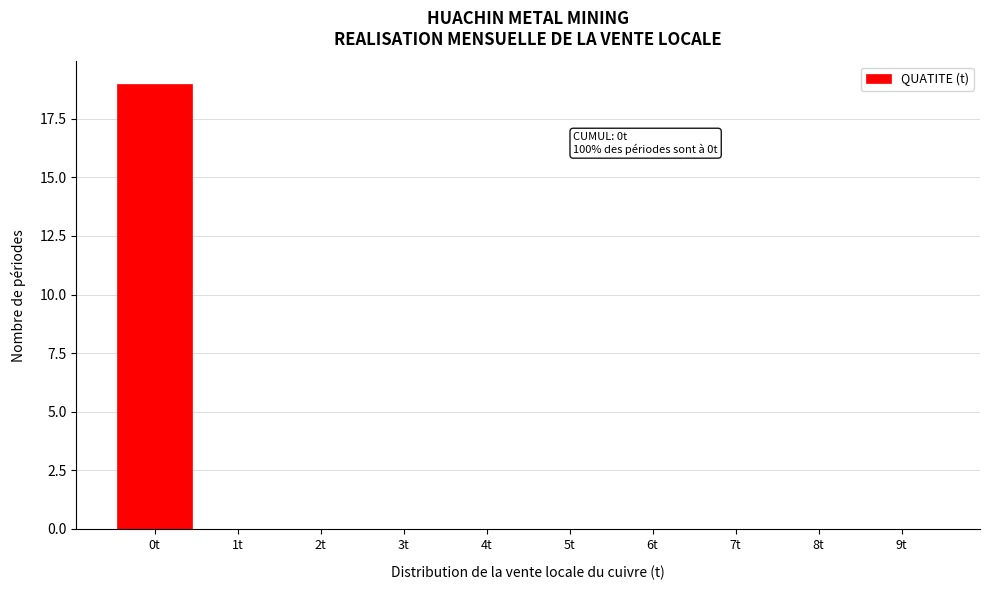

Reading right to left, extract all data points from this chart.

9t=0	8t=0	7t=0	6t=0	5t=0	4t=0	3t=0	2t=0	1t=0	0t=19